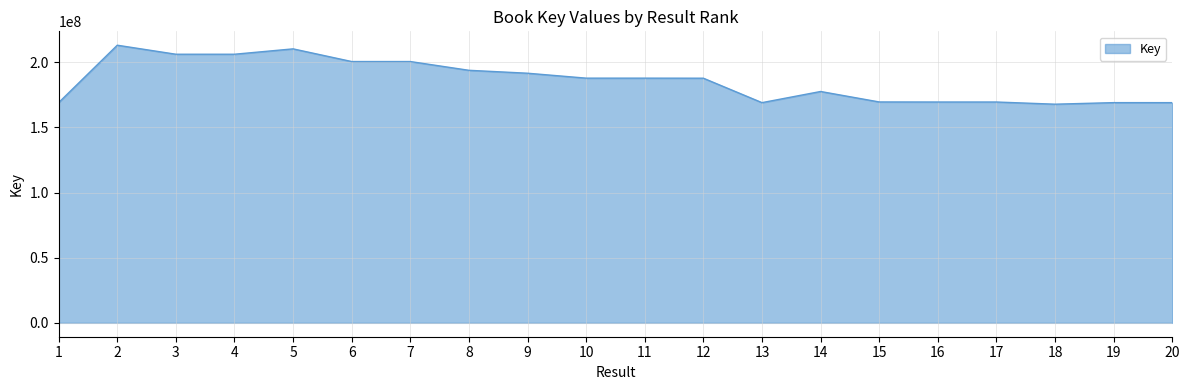

What is the change in value from 3 to 15?

-36638317